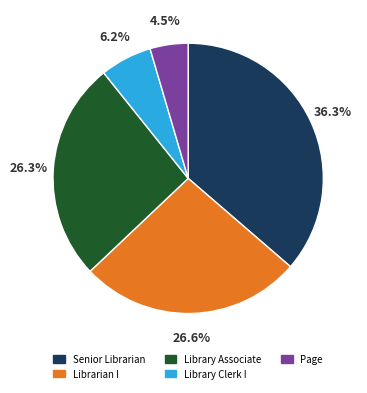

Count the number of slices in the pie.

5